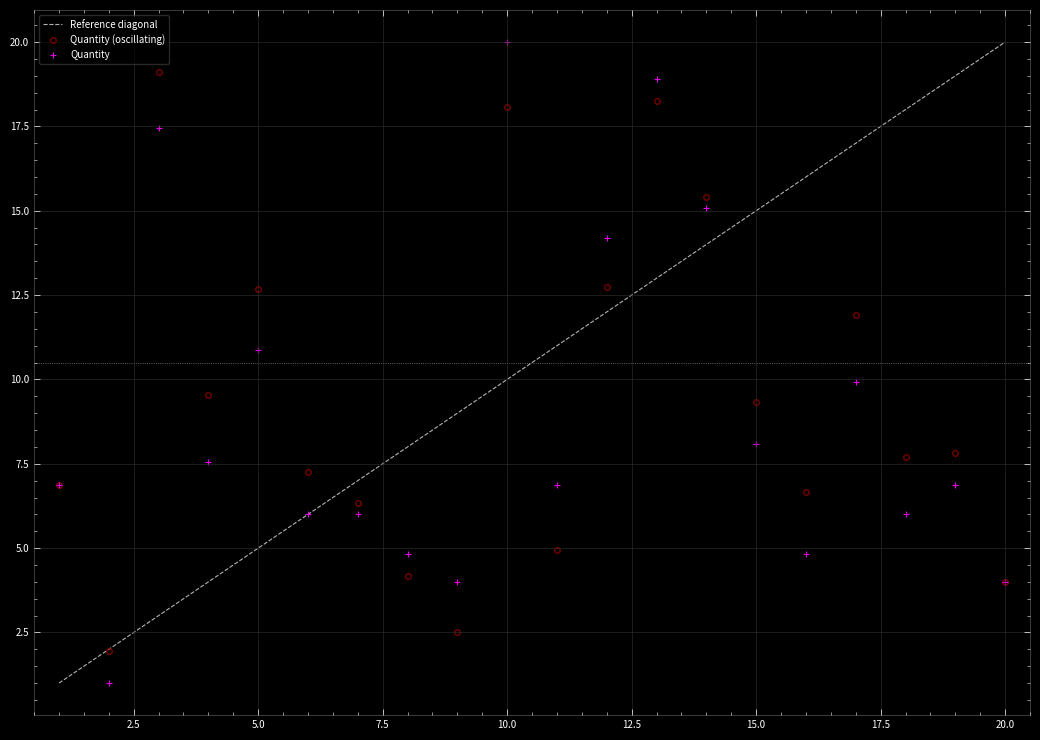

What is the greatest value displayed?

20.0